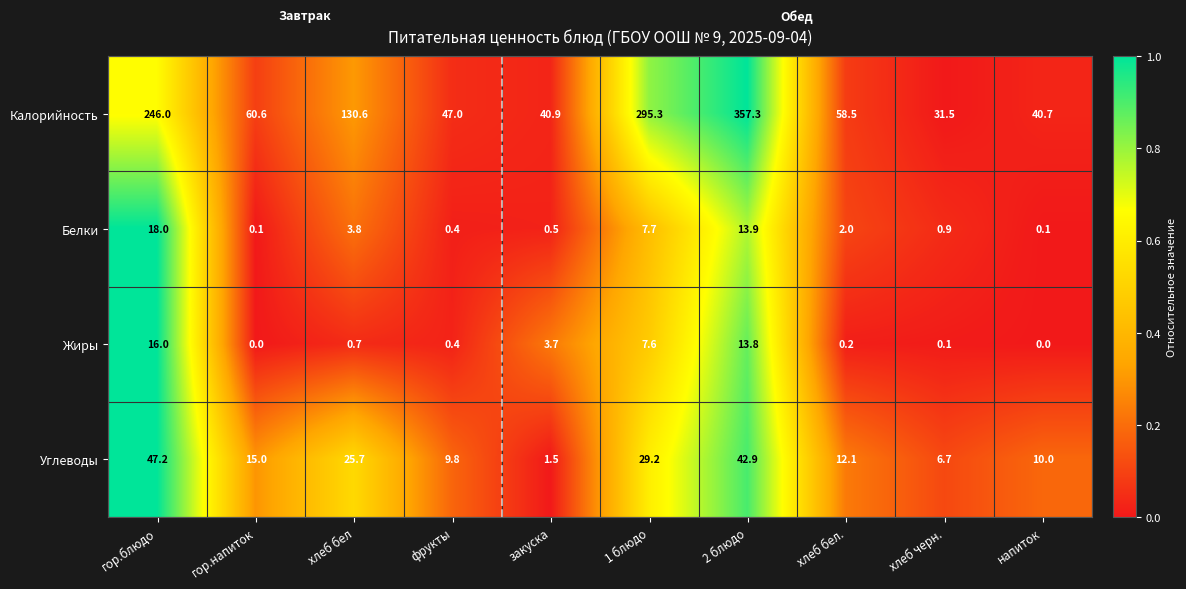

What is the difference between the maximum and minimum values in the Углеводы series?

45.7